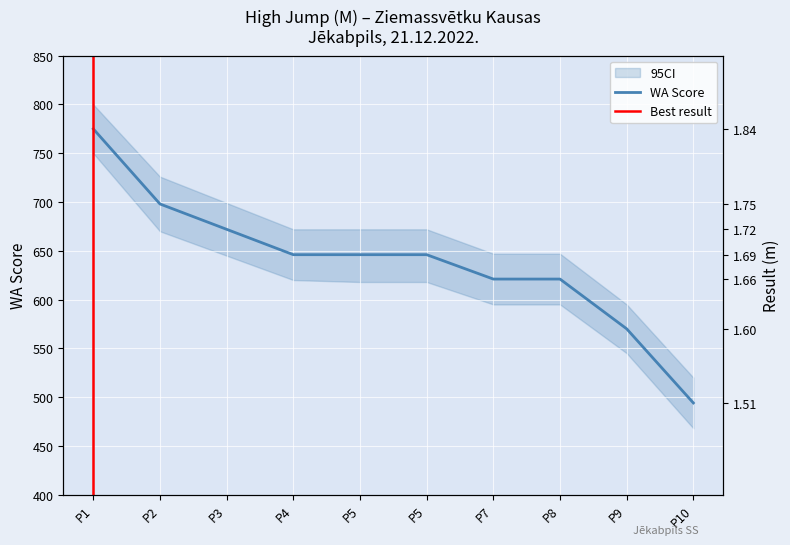

Reading left to right, list all the values displayed in this chart.

775	698	672	646	646	646	621	621	570	494